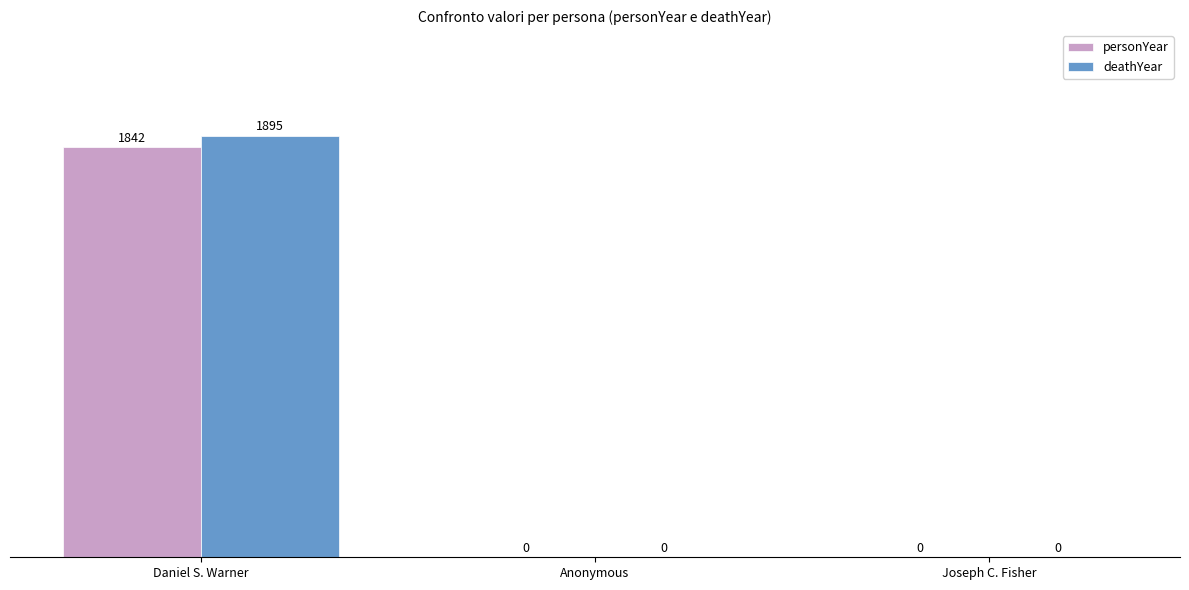

Is it true that deathYear equals 1895 at Daniel S. Warner?

True